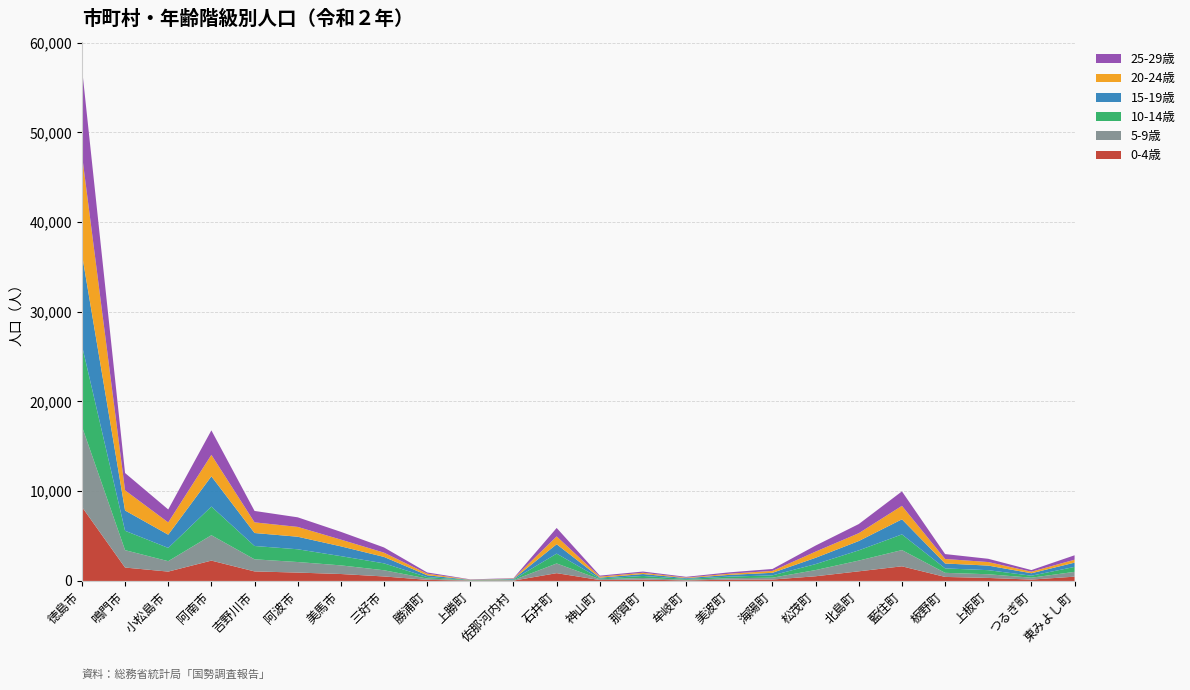

Reading right to left, list all the values displayed in this chart.

0-4歳: 479	152	336	449	1632	1074	523	158	144	59	150	100	869	37	37	123	501	774	933	1062	2267	1043	1493	8256
5-9歳: 535	212	411	457	1808	1197	692	205	161	72	180	95	1081	59	30	147	691	962	1176	1349	2831	1161	1940	8979
10-14歳: 551	219	455	494	1746	1139	664	260	177	101	229	82	1095	67	30	163	769	1031	1422	1485	3193	1479	2159	9037
15-19歳: 476	275	509	545	1683	1040	701	284	194	82	213	87	1045	60	23	201	717	1091	1398	1447	3369	1472	2262	10168
20-24歳: 327	173	397	504	1503	874	691	213	129	62	138	120	874	42	24	175	475	750	1095	1187	2394	1371	2246	11114
25-29歳: 493	182	362	547	1611	1018	675	214	155	83	139	111	942	46	33	140	579	866	1068	1273	2731	1442	1929	9673